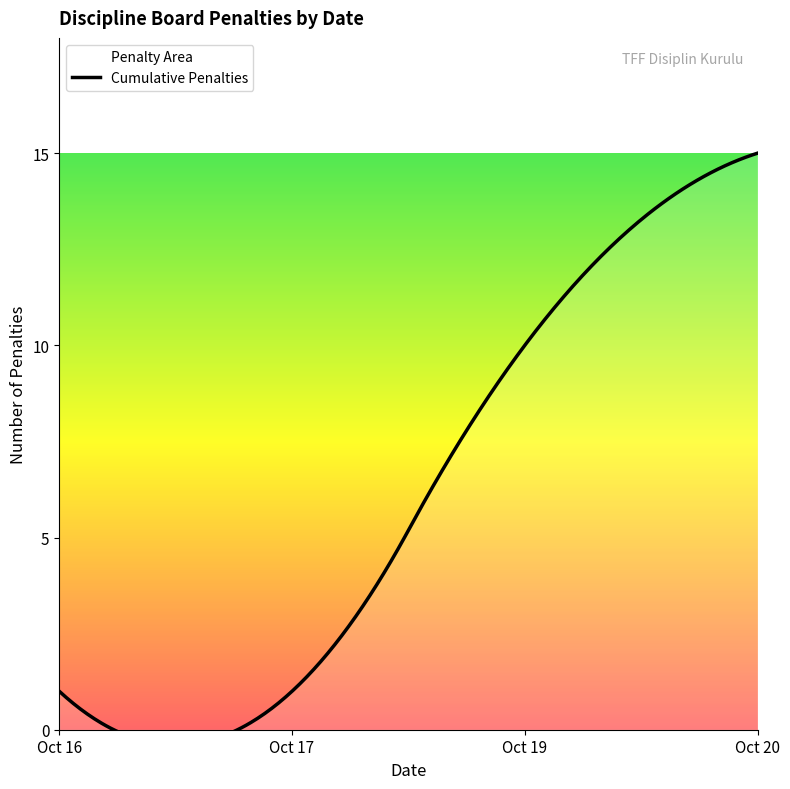

What is the value of the 24th point from the left?

13